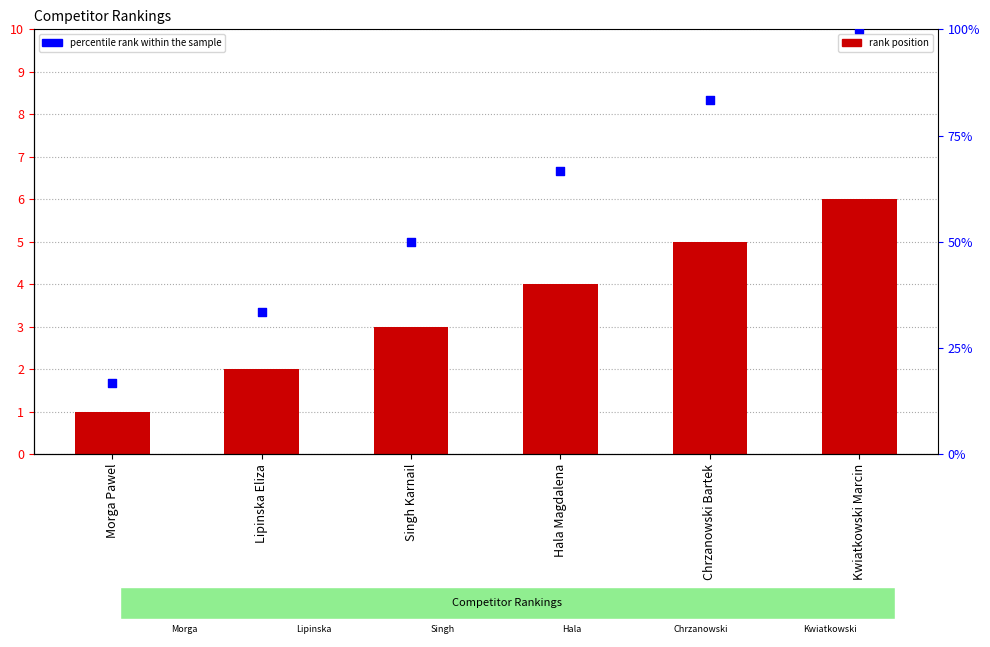

Which series has the largest total across all categories?

percentile rank within the sample